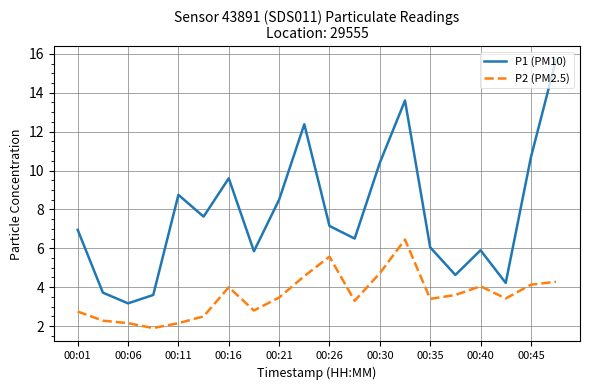

How many interior local valleys does the P2 (PM2.5) series have?

5